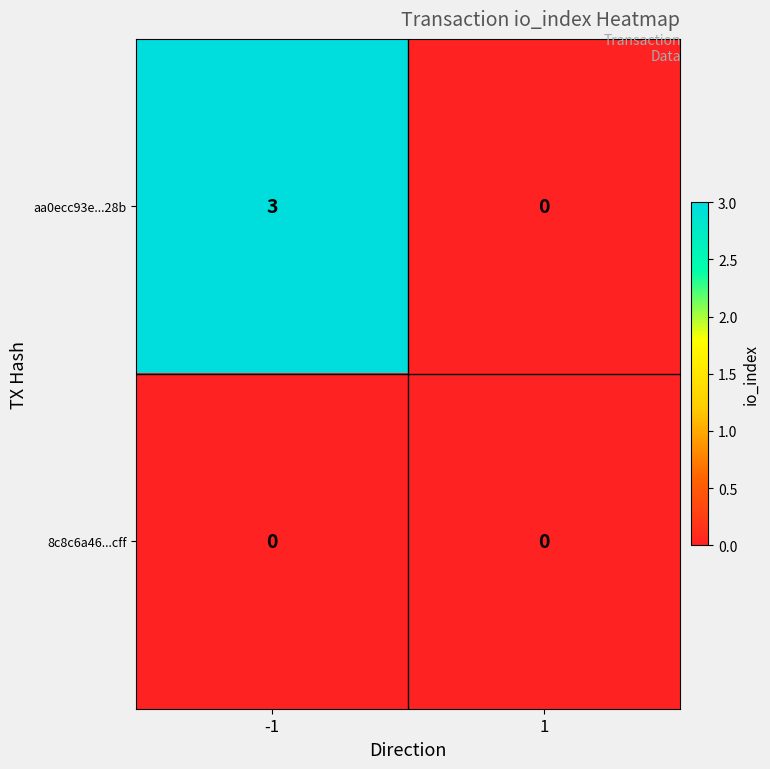

Reading left to right, extract all data points from this chart.

aa0ecc93e...28b: -1=3	1=0
8c8c6a46...cff: -1=0	1=0